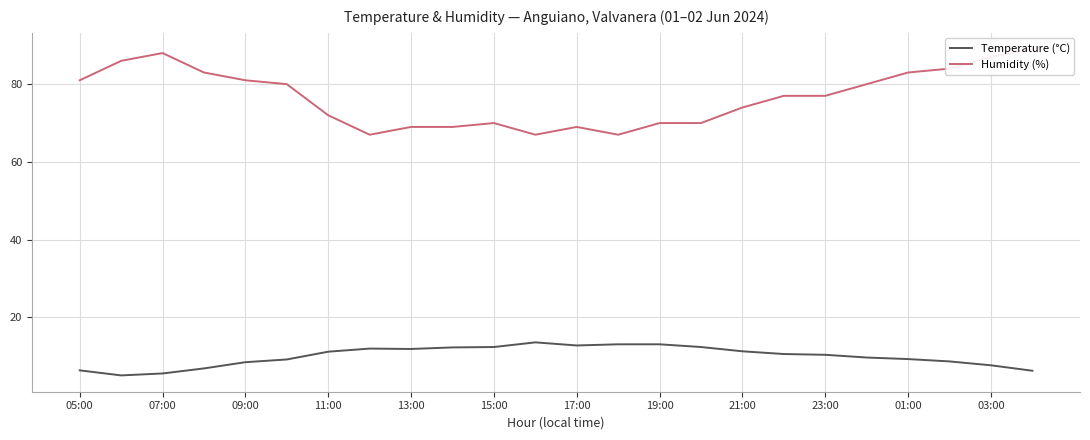

At how many categories does at least one series exceed 23?

24